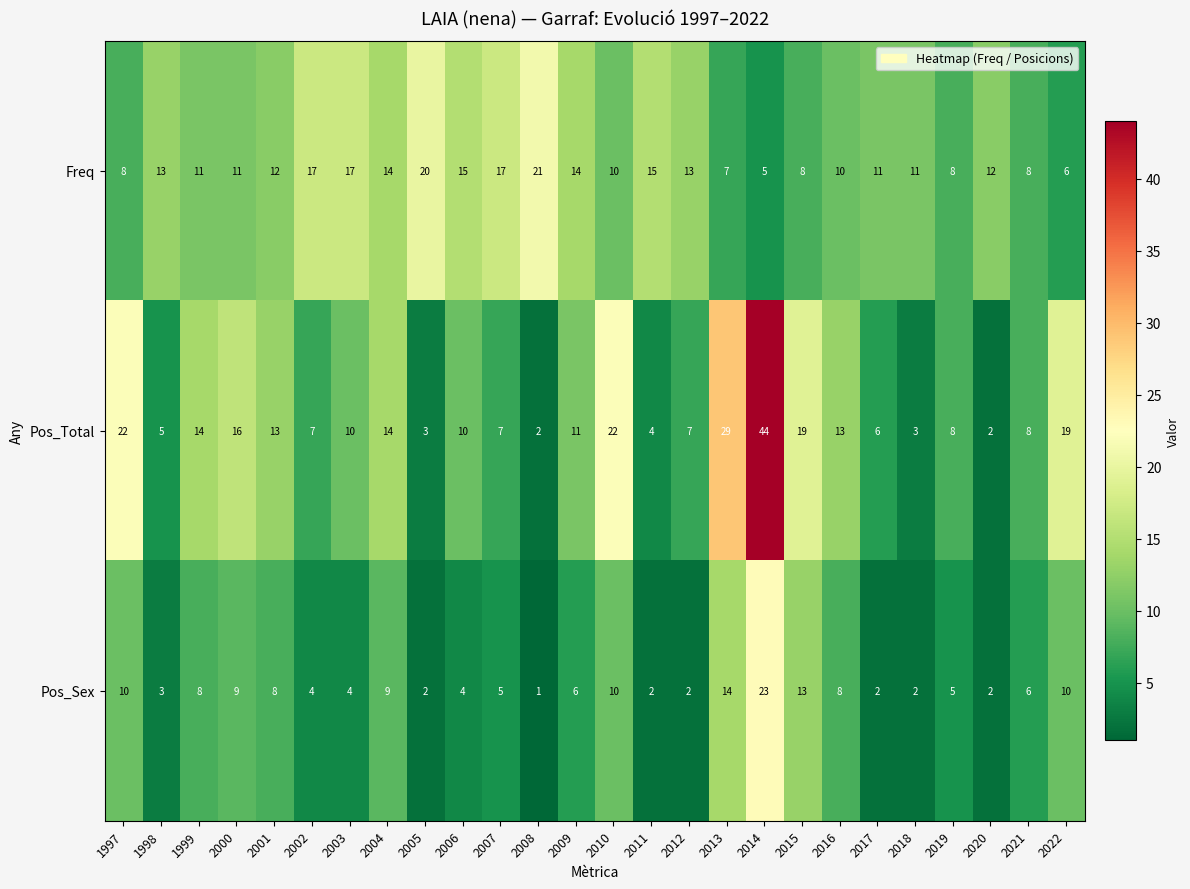

Where is Pos_Sex nearest to the value 12?

2015